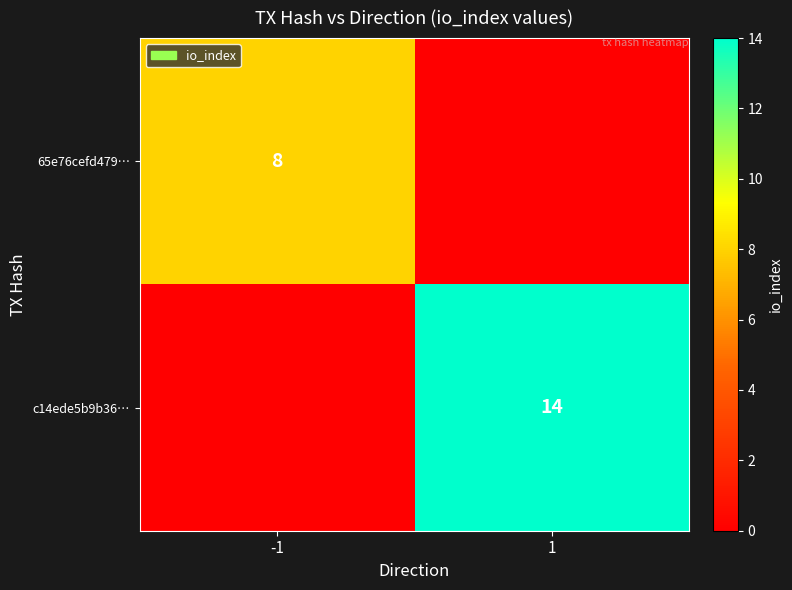

Is it true that c14ede5b9b36… equals 5 at 1?

False